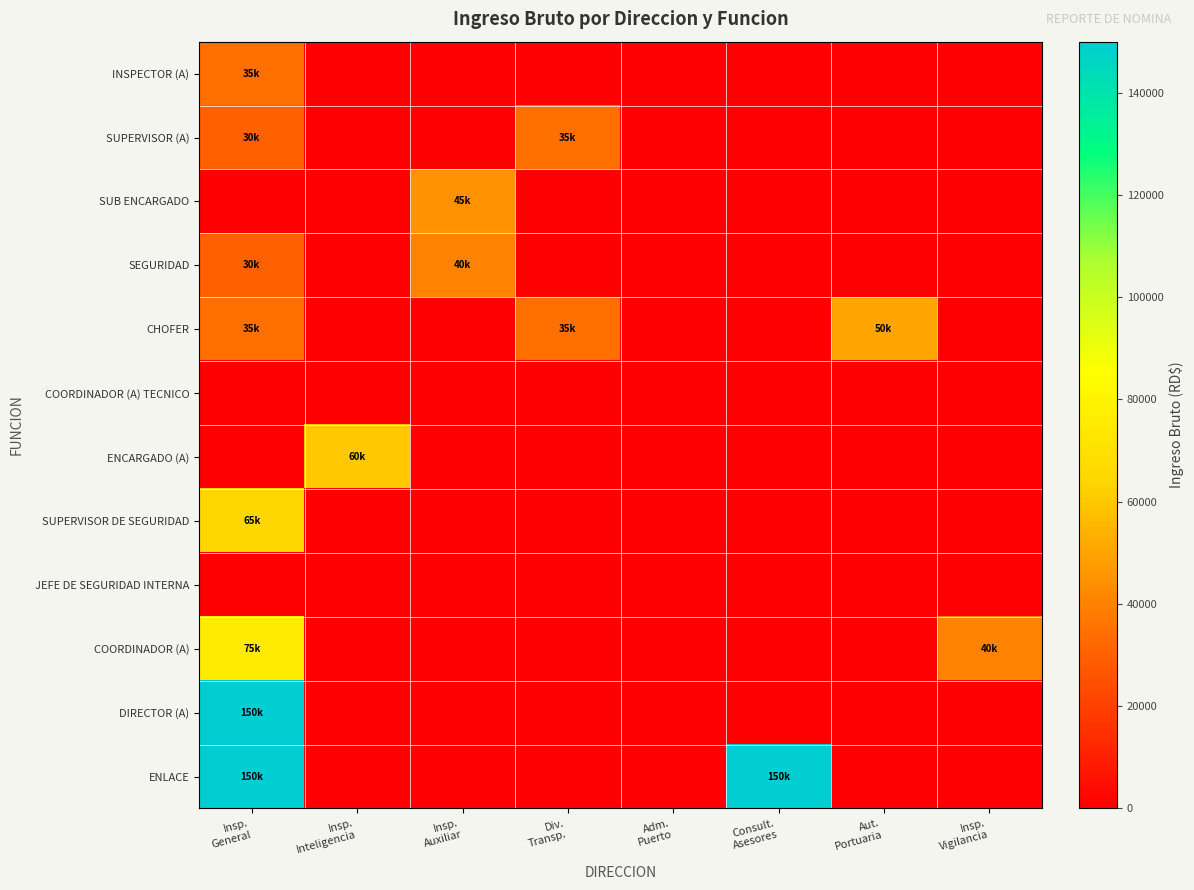

Count the number of data series in this chart.

12